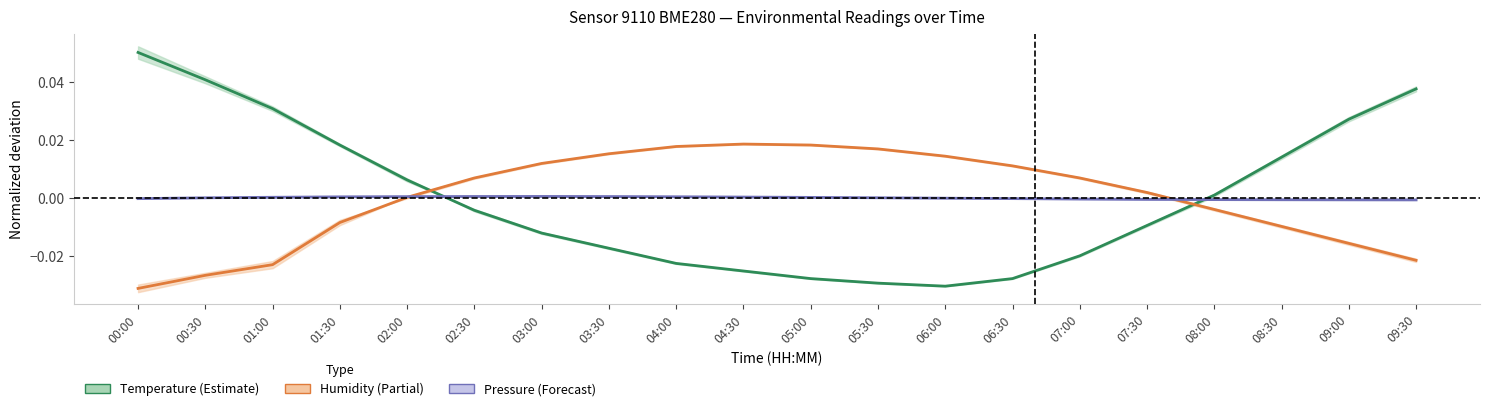

True or false: Humidity has a value of 0.0 at 02:00.

False